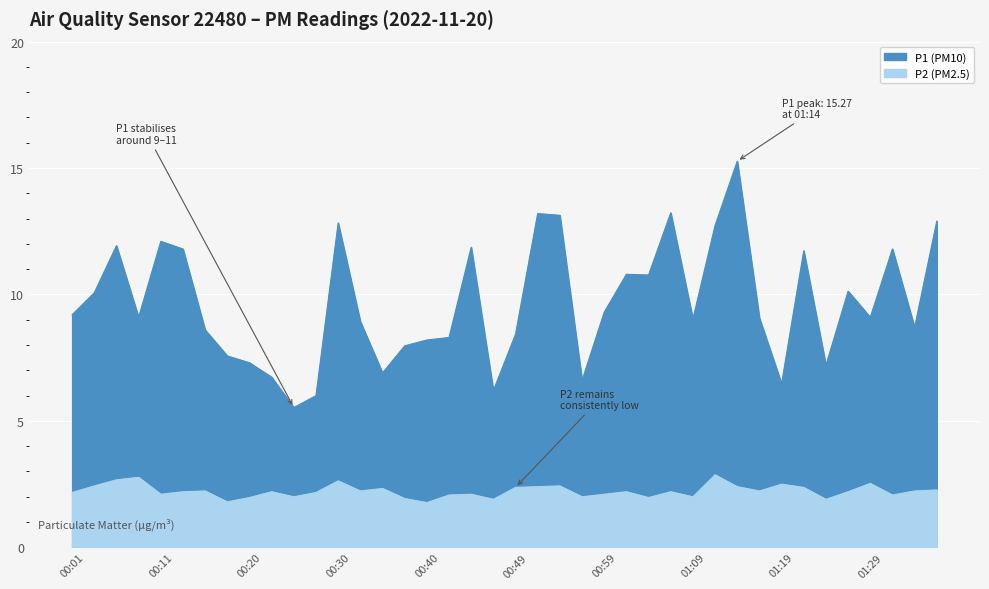

What is the difference between the second highest and minimum values in the P1 series?

7.7